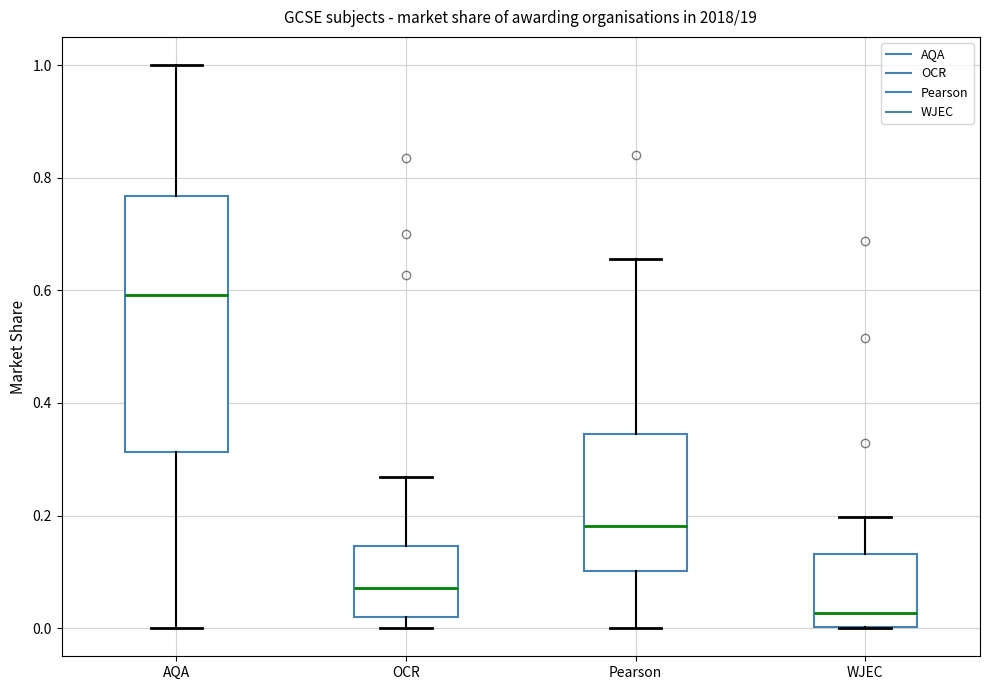

Reading left to right, transcribe this box plot: for each box, give where its median line is, the range the box spans, and where its two whiskers end, as read against the y-axis. The values are not printed on the chart, so give them approximately, as read against the axis.

AQA: median 0.60, box 0.32 to 0.76, whiskers 0.00 to 1.00
OCR: median 0.08, box 0.02 to 0.14, whiskers 0.00 to 0.26
Pearson: median 0.18, box 0.10 to 0.34, whiskers 0.00 to 0.66
WJEC: median 0.02, box 0.00 to 0.14, whiskers 0.00 to 0.20